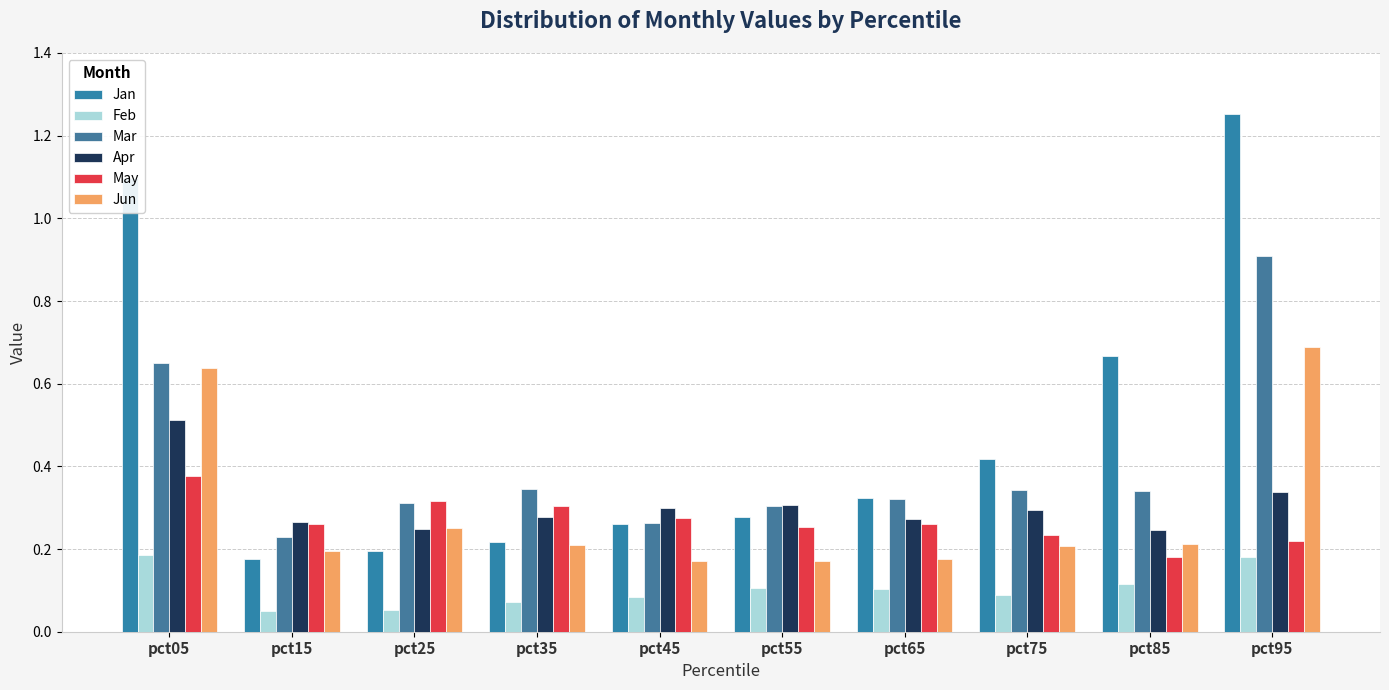

Are the bars grouped side by side (vs. stacked)?

Yes